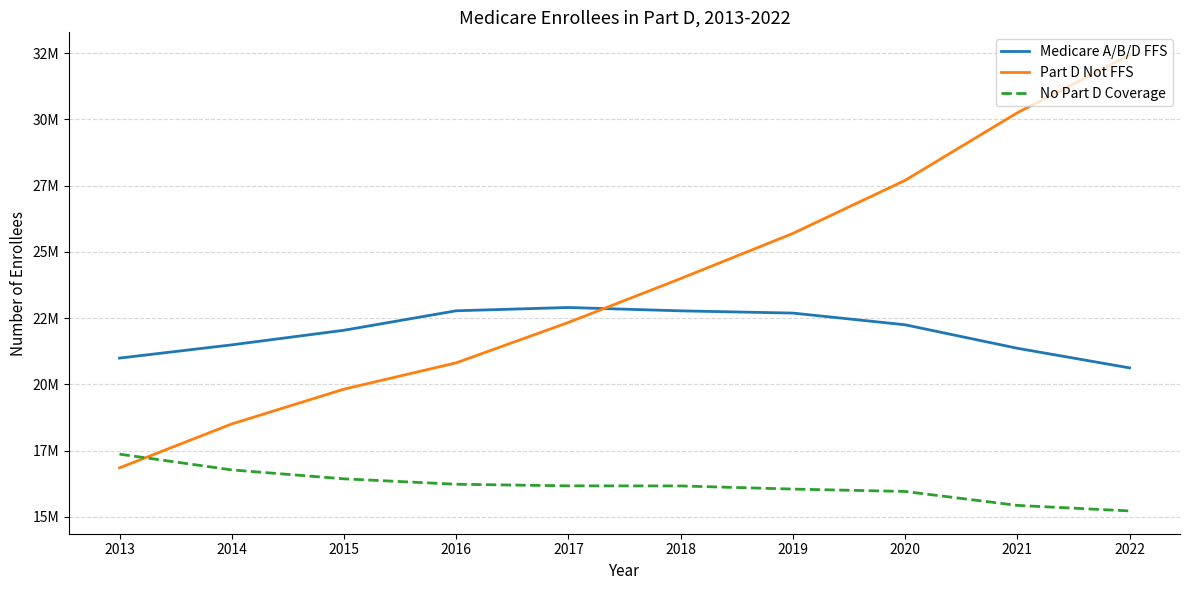

What is the minimum value shown in the chart?

15224178